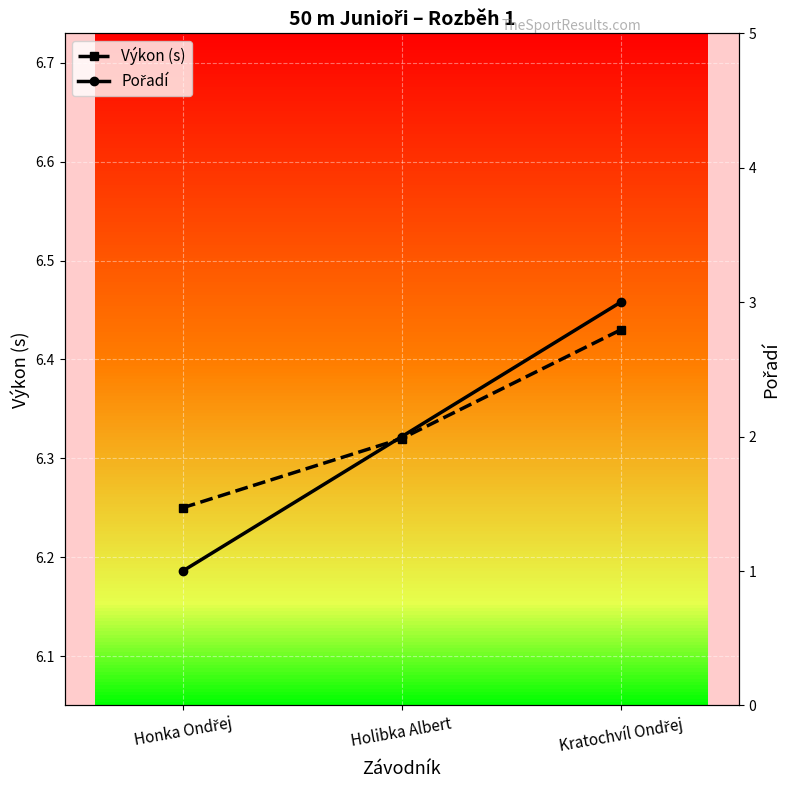

Between Holibka Albert and Kratochvíl Ondřej, which is larger?

Kratochvíl Ondřej